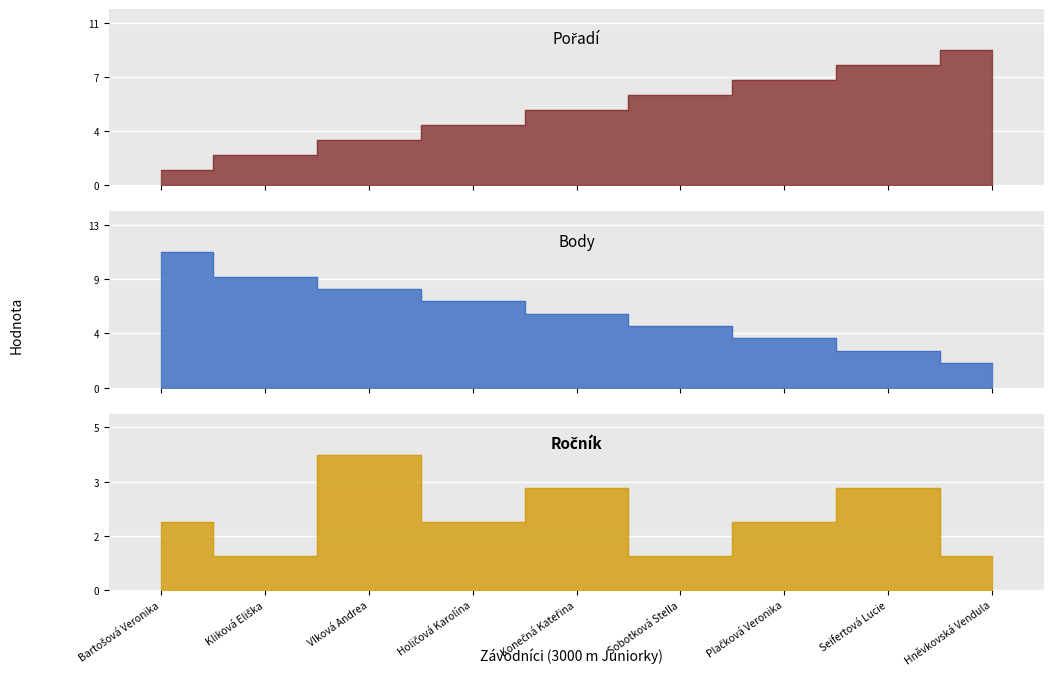

What is the label of the 8th point from the right?

Kliková Eliška